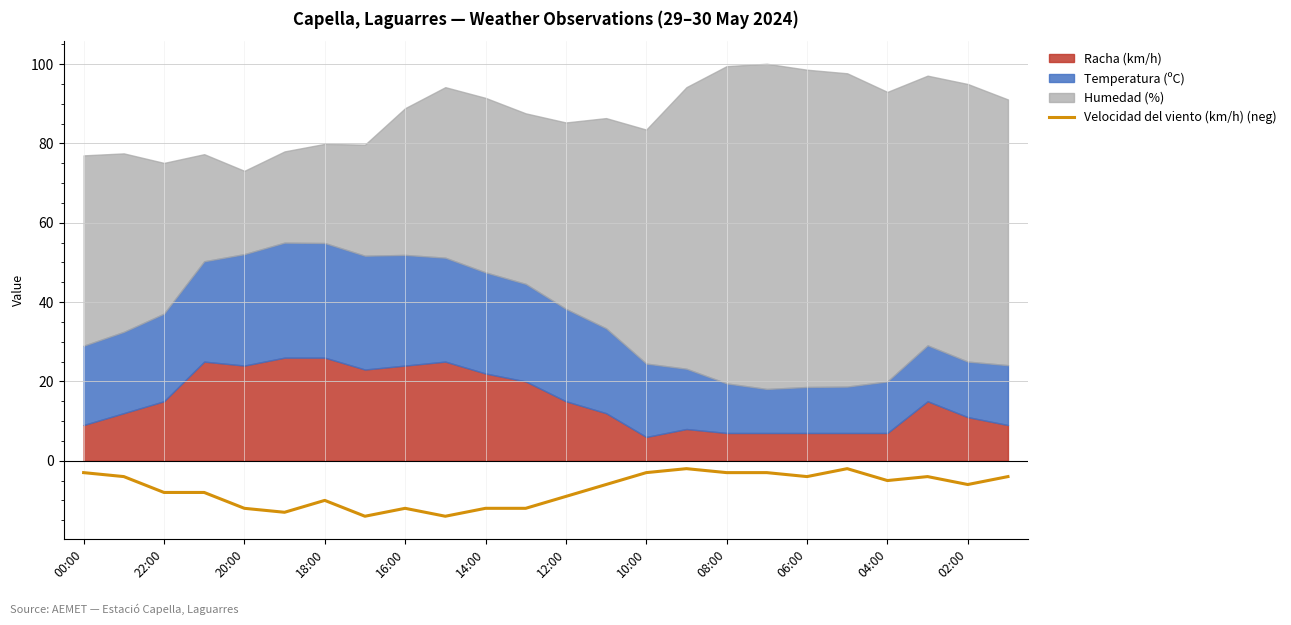

What position from the left is 15?

16